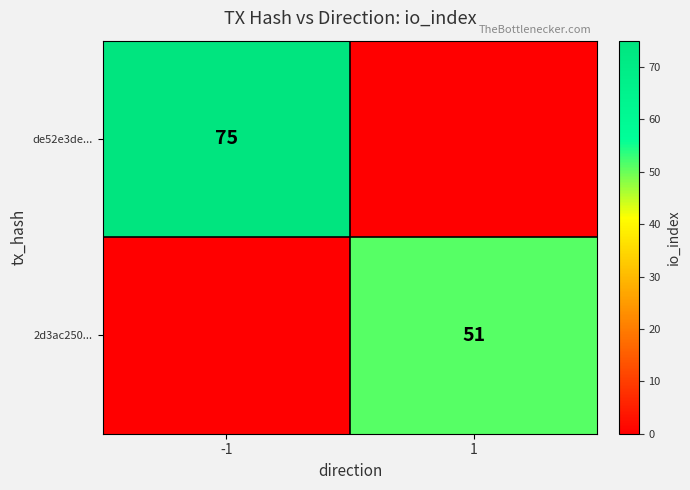

Is it true that de52e3de... equals 75 at -1?

True